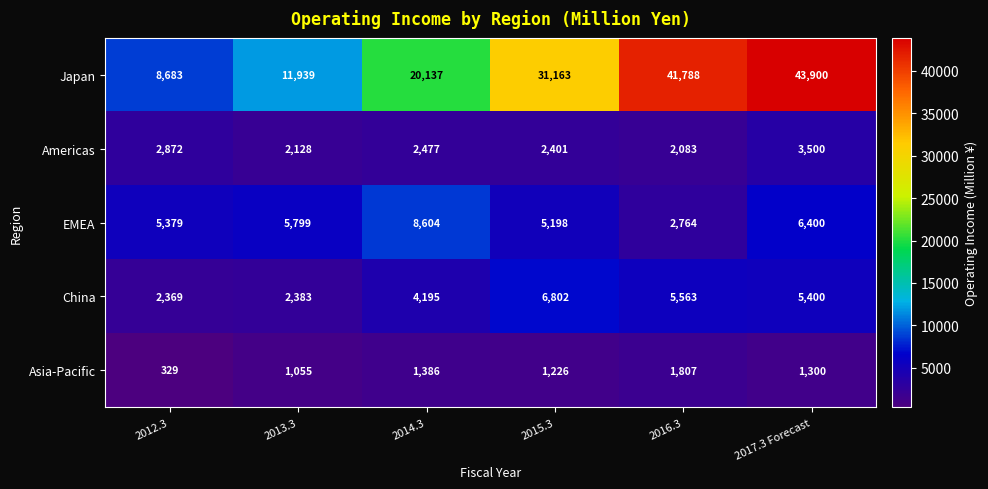

Read the Americas value at 2013.3.

2128